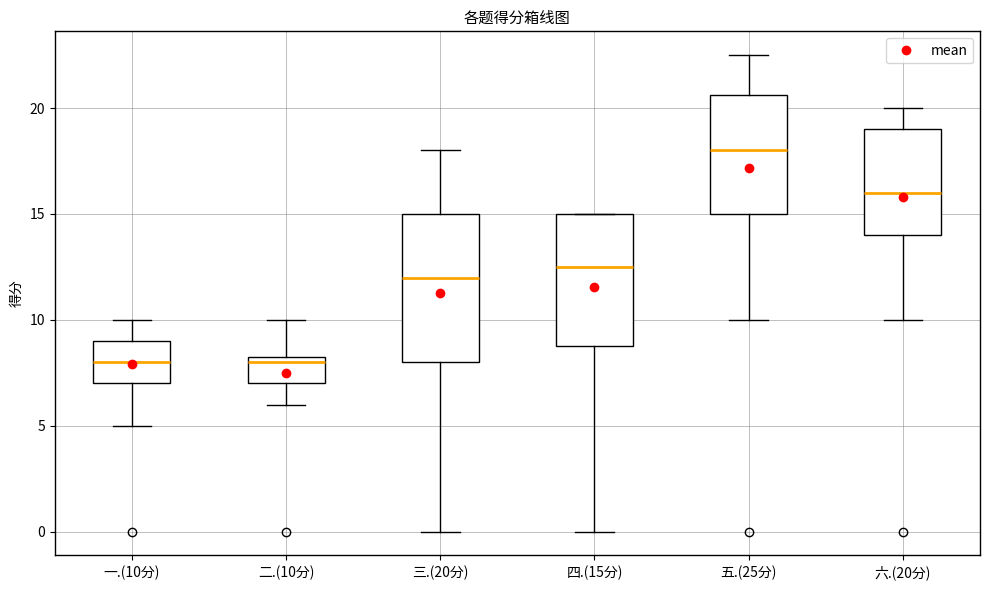

Reading left to right, read every box against the y-axis: the position of its median line, the range the box covers, and the ends of its whiskers. The values are not printed on the chart, so give them approximately, as read against the axis.

一.(10分): median 8.0, box 7.0 to 9.0, whiskers 5.0 to 10.0
二.(10分): median 8.0, box 7.0 to 8.5, whiskers 6.0 to 10.0
三.(20分): median 12.0, box 8.0 to 15.0, whiskers 0.0 to 18.0
四.(15分): median 12.5, box 9.0 to 15.0, whiskers 0.0 to 15.0
五.(25分): median 18.0, box 15.0 to 20.5, whiskers 10.0 to 22.5
六.(20分): median 16.0, box 14.0 to 19.0, whiskers 10.0 to 20.0